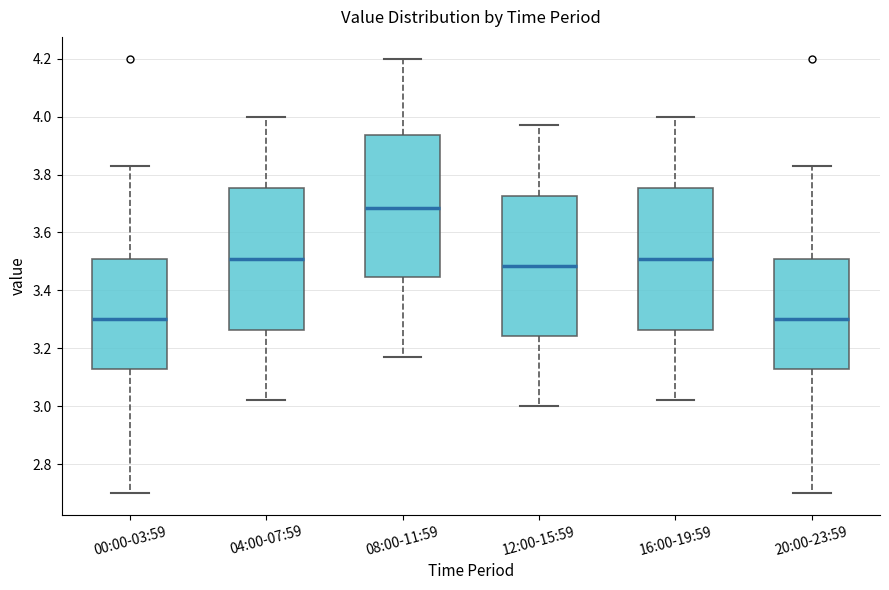

Reading left to right, read every box against the y-axis: the position of its median line, the range the box covers, and the ends of its whiskers. The values are not printed on the chart, so give them approximately, as read against the axis.

00:00-03:59: median 3.30, box 3.14 to 3.50, whiskers 2.70 to 3.84
04:00-07:59: median 3.52, box 3.26 to 3.76, whiskers 3.02 to 4.00
08:00-11:59: median 3.68, box 3.44 to 3.94, whiskers 3.18 to 4.20
12:00-15:59: median 3.48, box 3.24 to 3.72, whiskers 3.00 to 3.98
16:00-19:59: median 3.52, box 3.26 to 3.76, whiskers 3.02 to 4.00
20:00-23:59: median 3.30, box 3.14 to 3.50, whiskers 2.70 to 3.84